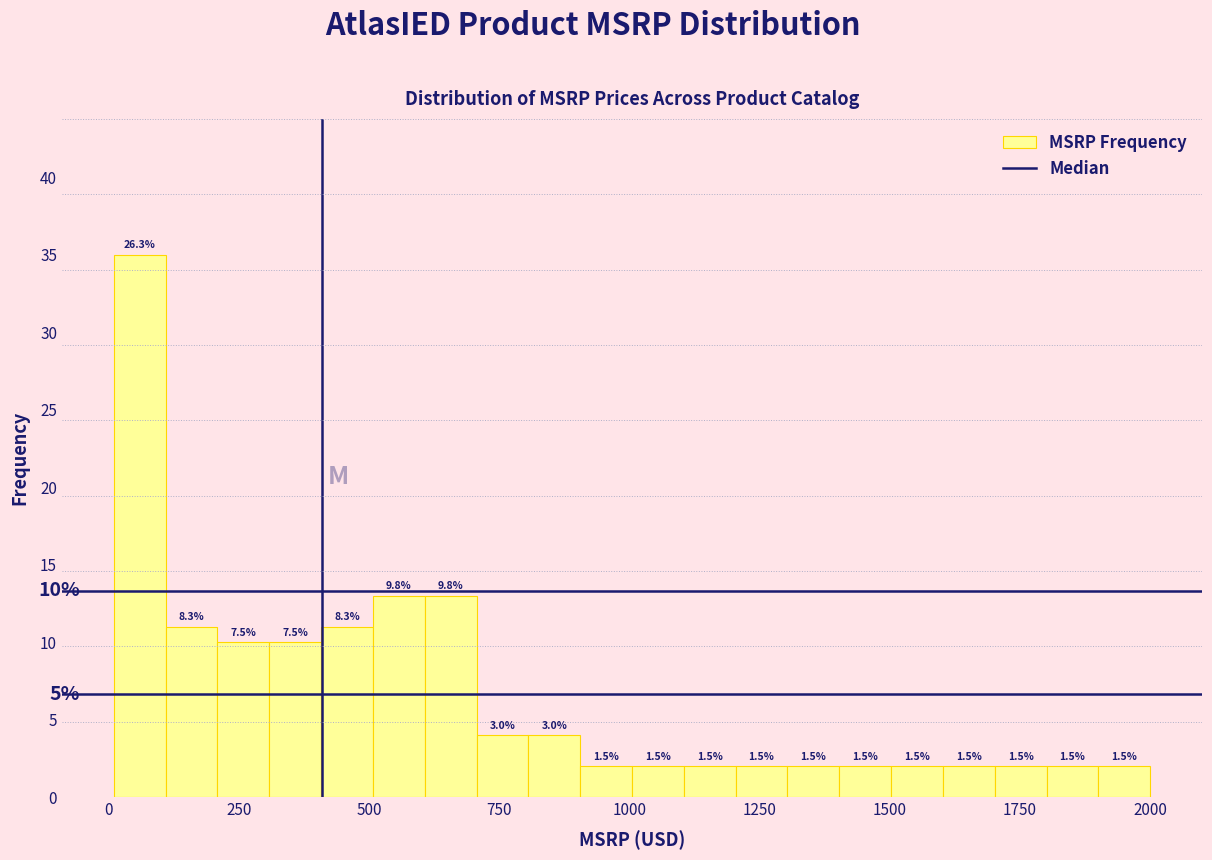

Read against the x-axis, roughly where is the centre of the tallest bar?

50